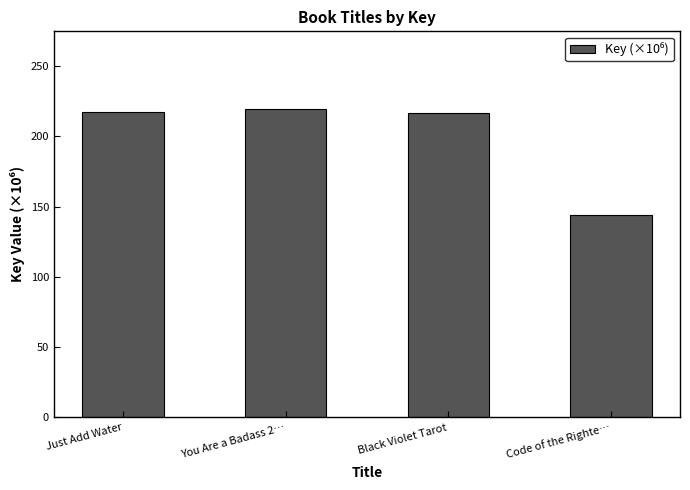

What is the greatest value displayed?

219.7